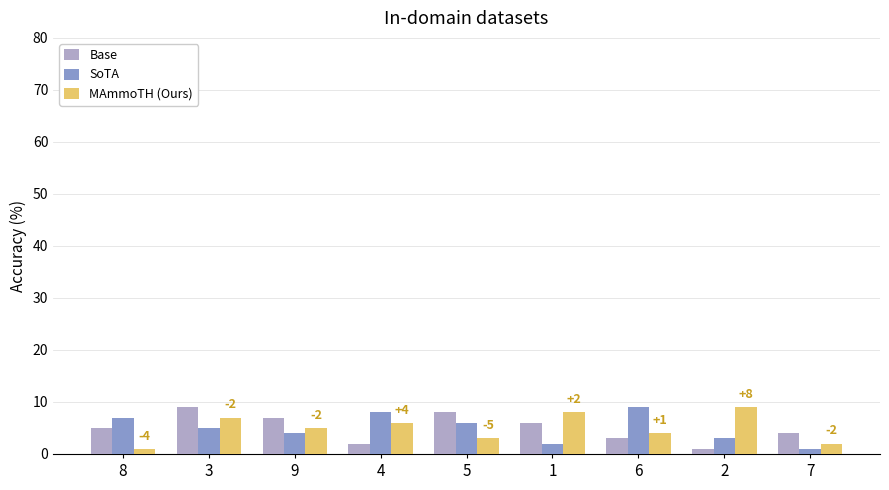

Is the value of SoTA at 1 greater than the value of Base at 5?

No